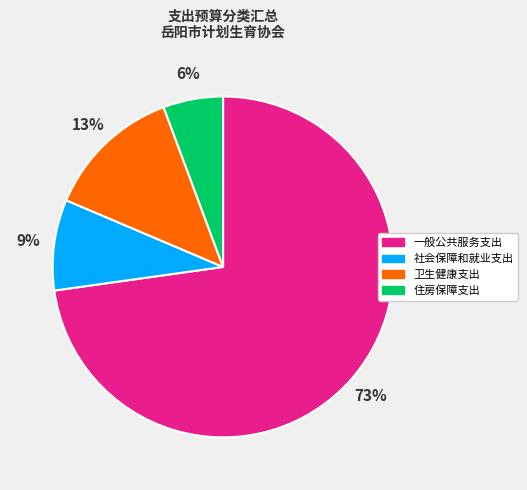

To the nearest percent, what is the average slice percentage?

25%